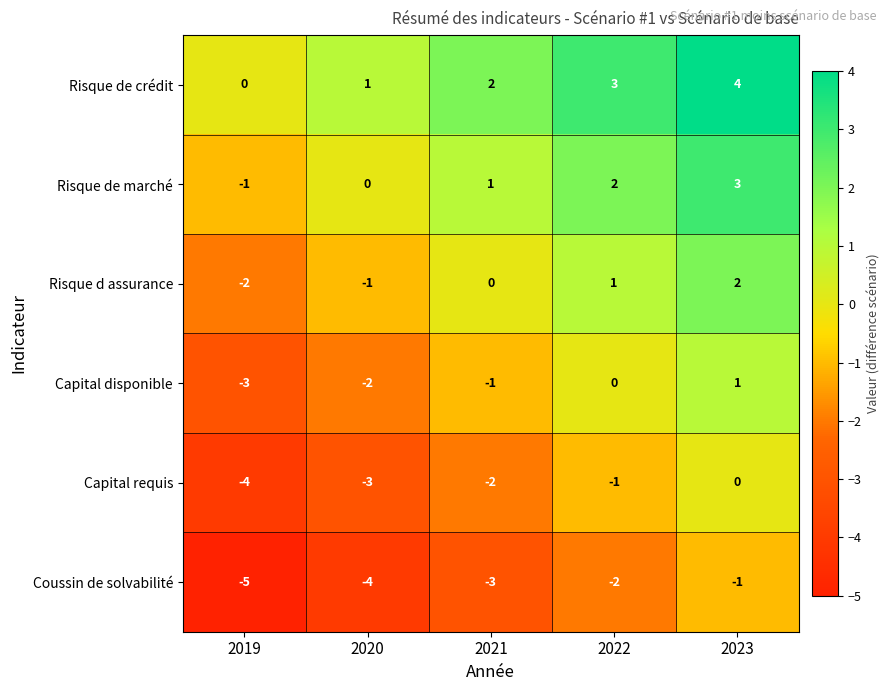

The Coussin de solvabilité series shows -3 at 2019. True or false?

False